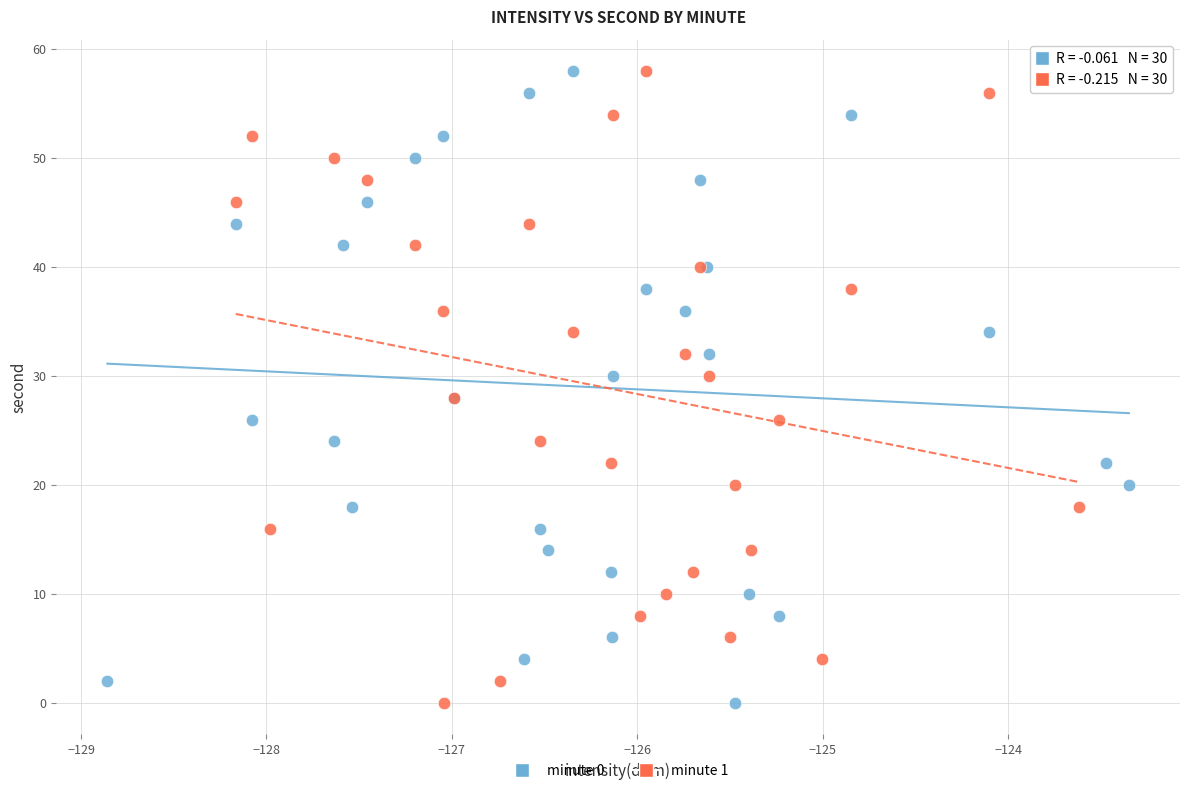

What are all the series names shown in the legend?

minute 0, minute 1